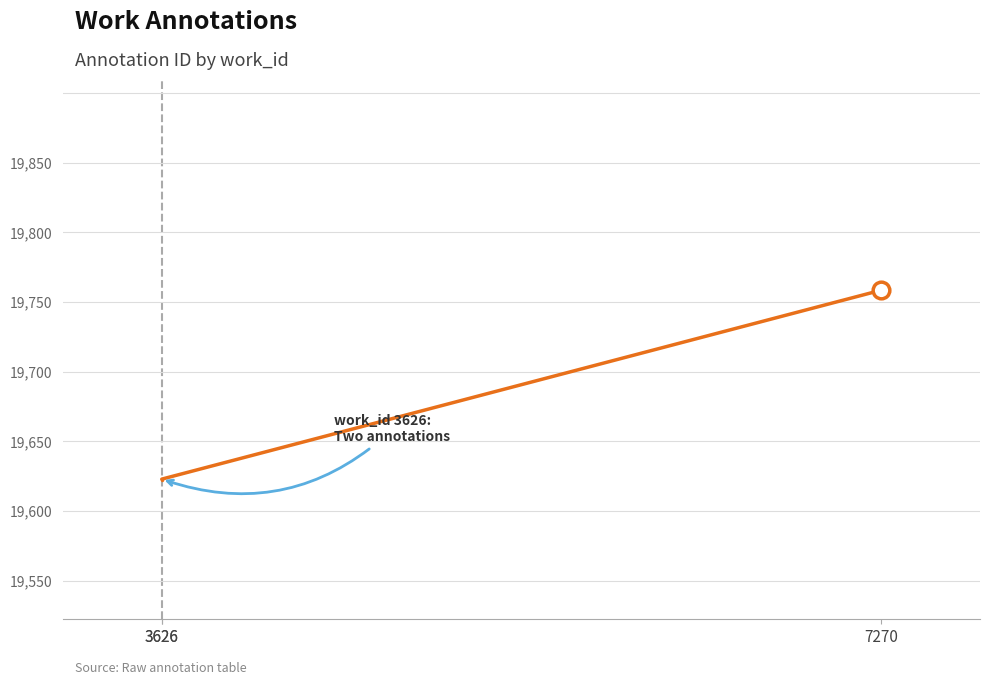

The value at 3626 is 26179. True or false?

False